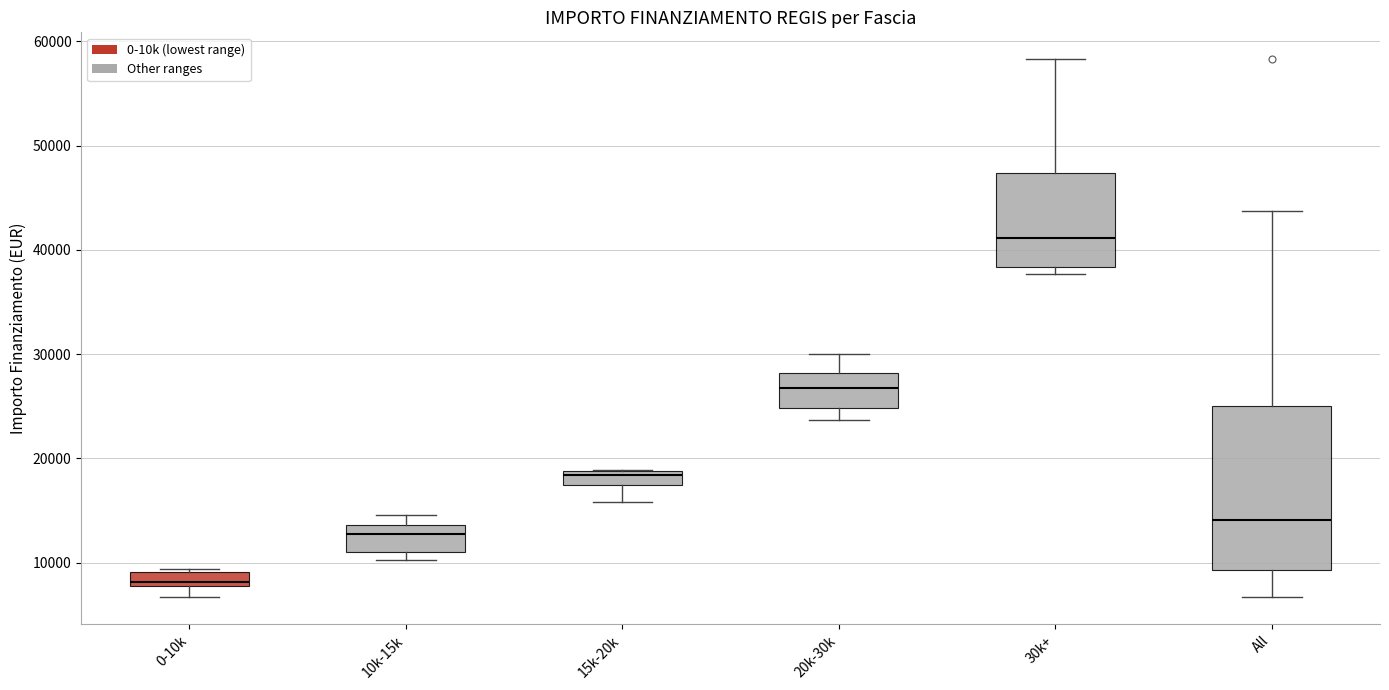

Which box has the lowest median line?

0-10k